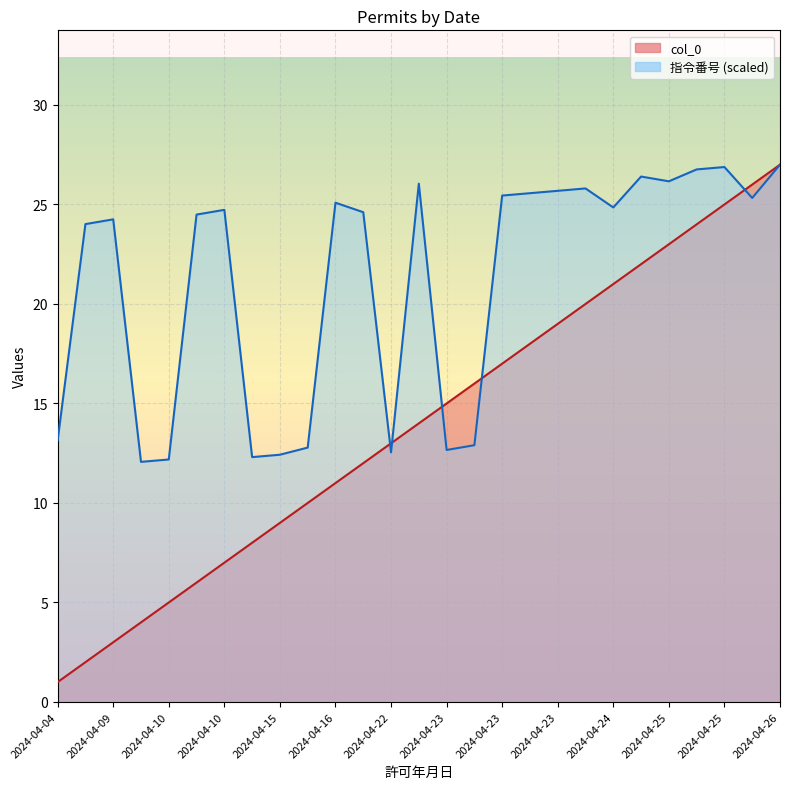

Which series has the widest spread of values?

col_0